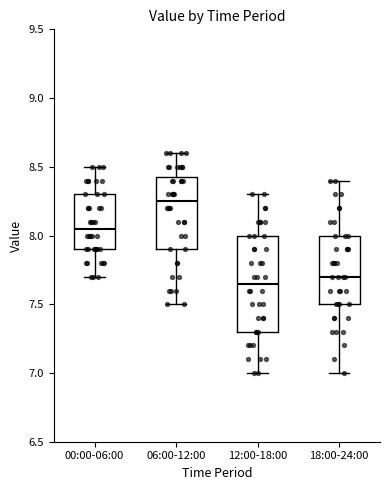

Where does the upper whisker of the box for 12:00-18:00 end on the y-axis? The values are not printed on the chart, so give them approximately, as read against the axis.

8.30